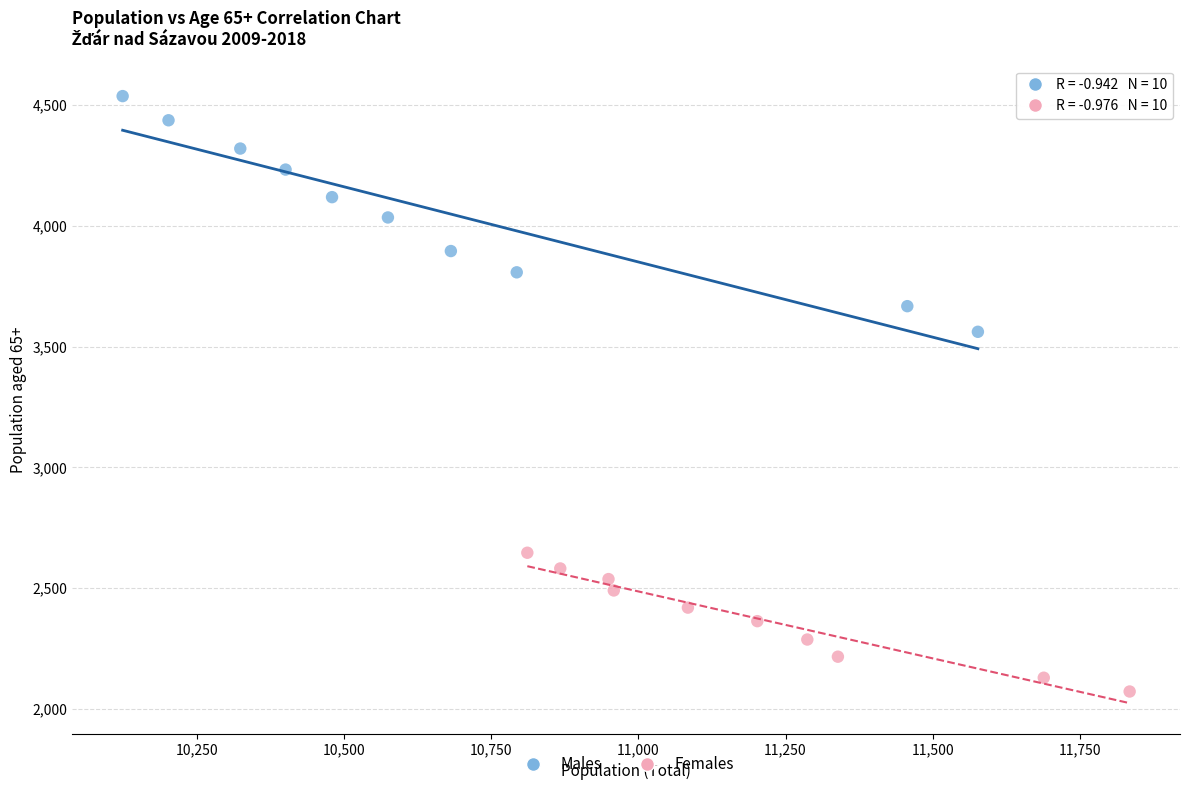

Which series reaches the maximum Y coordinate?

Males